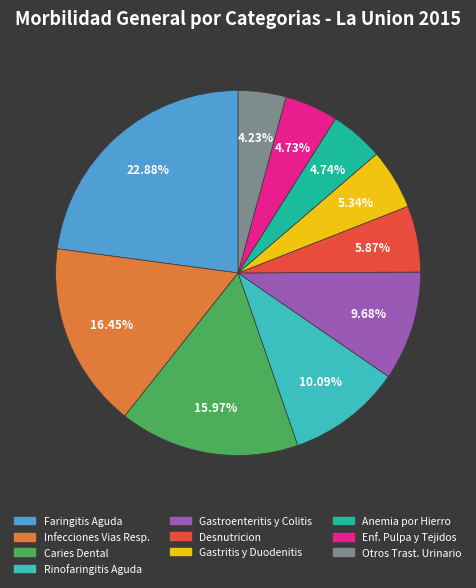

Is there a majority slice in this chart?

No